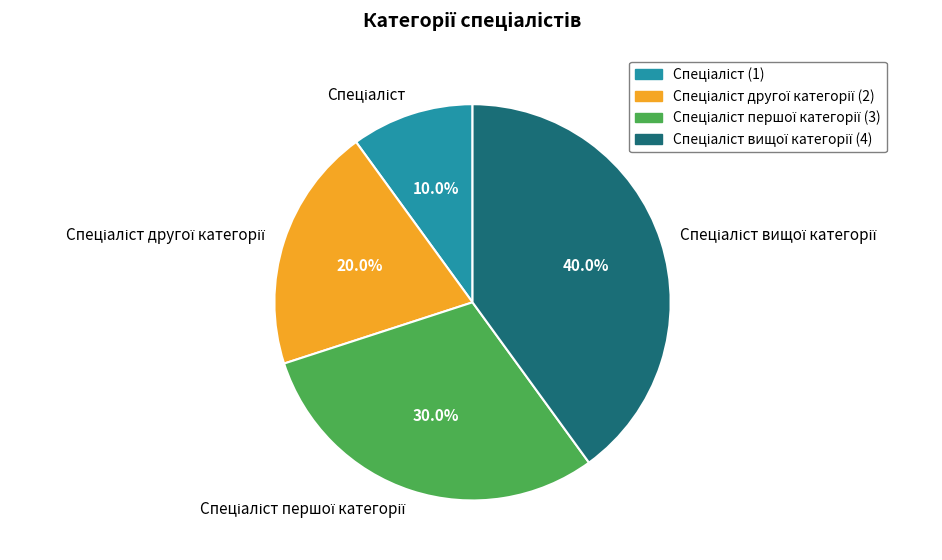

To the nearest percent, what is the average slice percentage?

25%